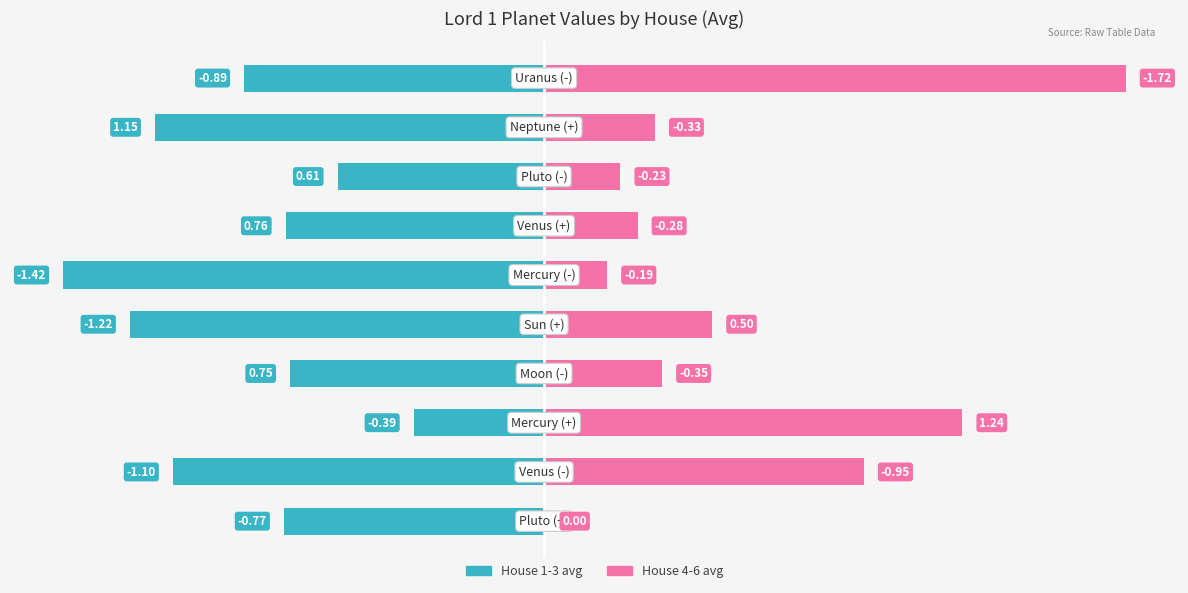

Reading left to right, list all the values displayed in this chart.

House 1-3 avg: 0=-0.8	1=-1.1	2=-0.4	3=-0.8	4=-1.2	5=-1.4	6=-0.8	7=-0.6	8=-1.2	9=-0.9
House 4-6 avg: 0=0.0	1=0.9	2=1.2	3=0.3	4=0.5	5=0.2	6=0.3	7=0.2	8=0.3	9=1.7